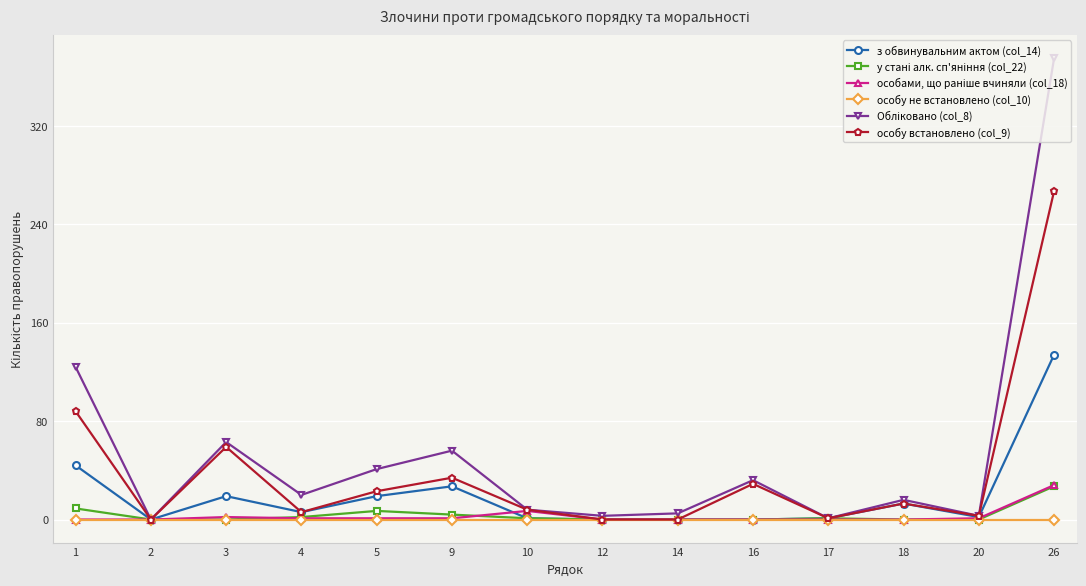

What is the difference between the second highest and minimum values in the з обвинувальним актом (col_14) series?

44